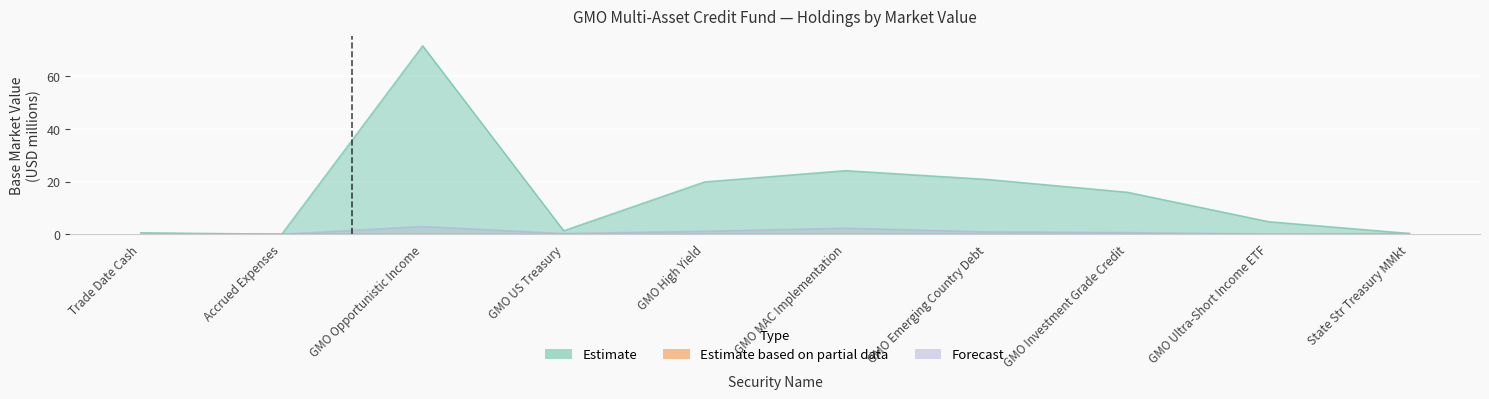

The value of Estimate based on partial data at GMO MAC Implementation is -0.0. True or false?

False